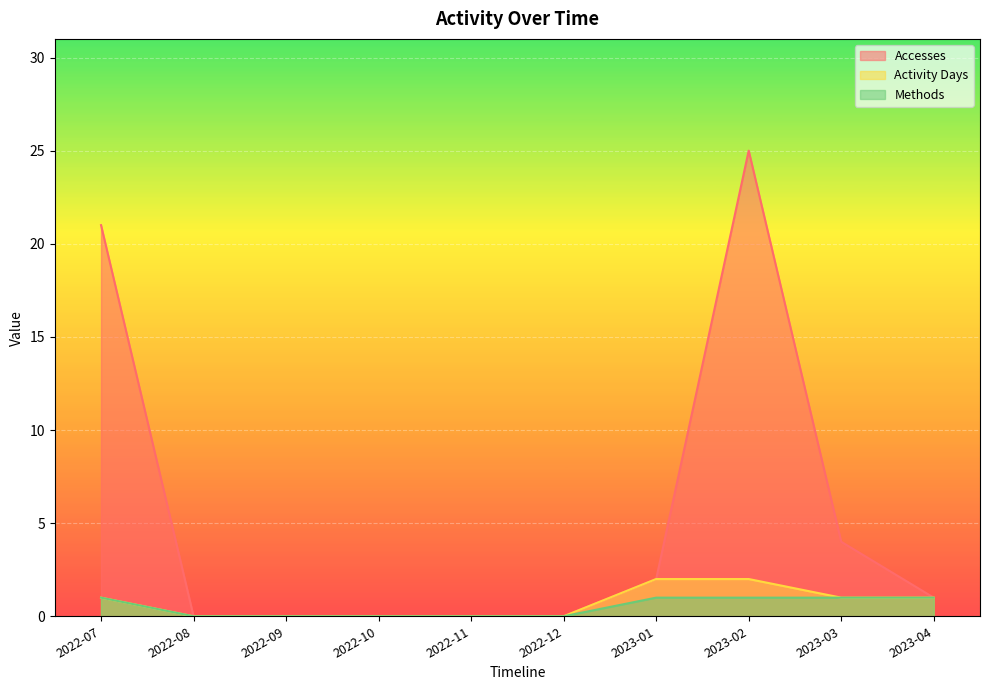

True or false: Activity Days has more than 2 points higher than both neighbors.

False